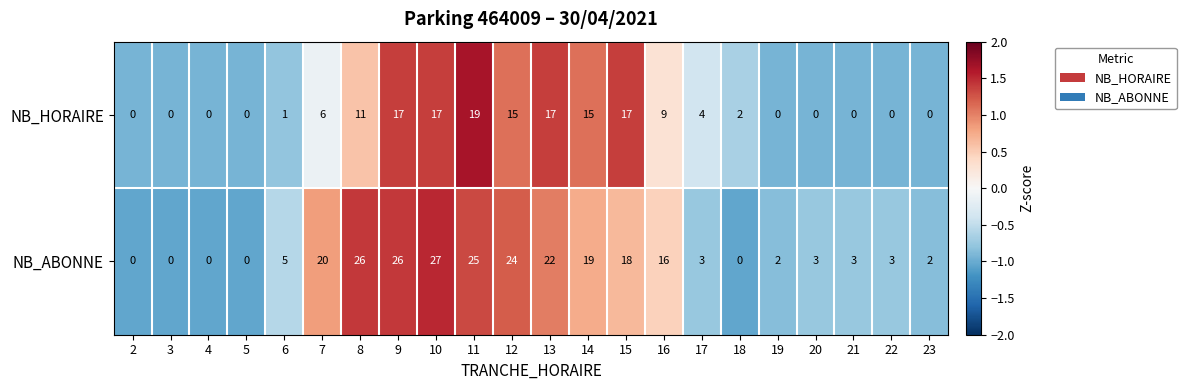

Which series has the largest range (max minus min)?

NB_ABONNE